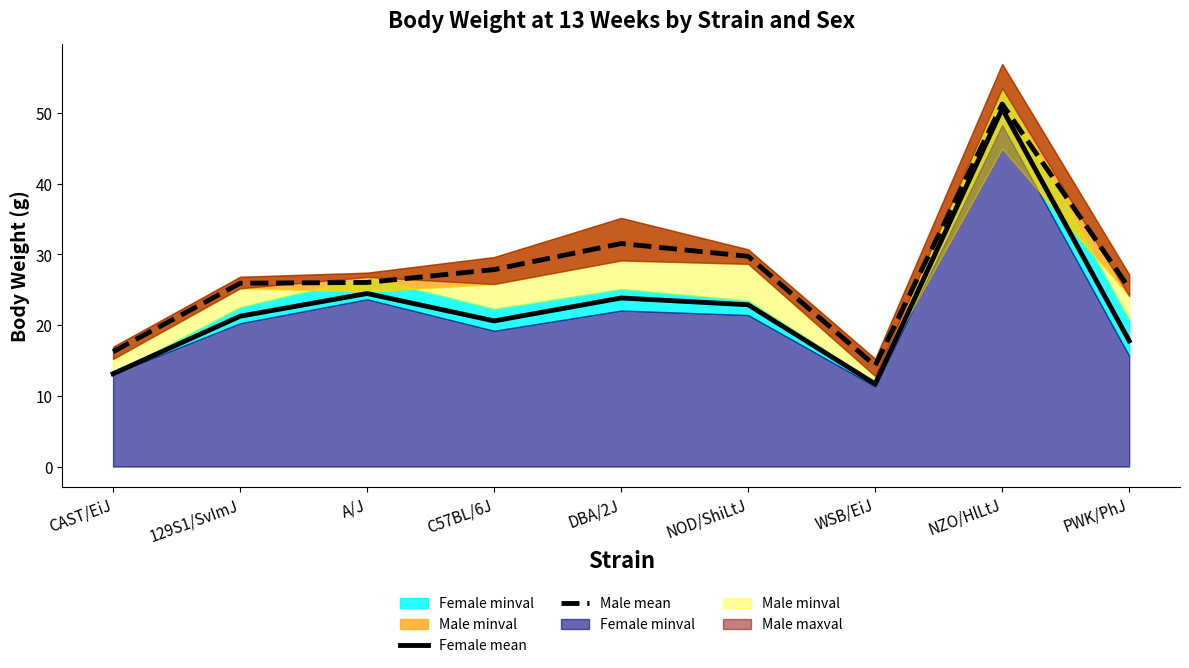

The Male mean series shows 26.0 at A/J. True or false?

True